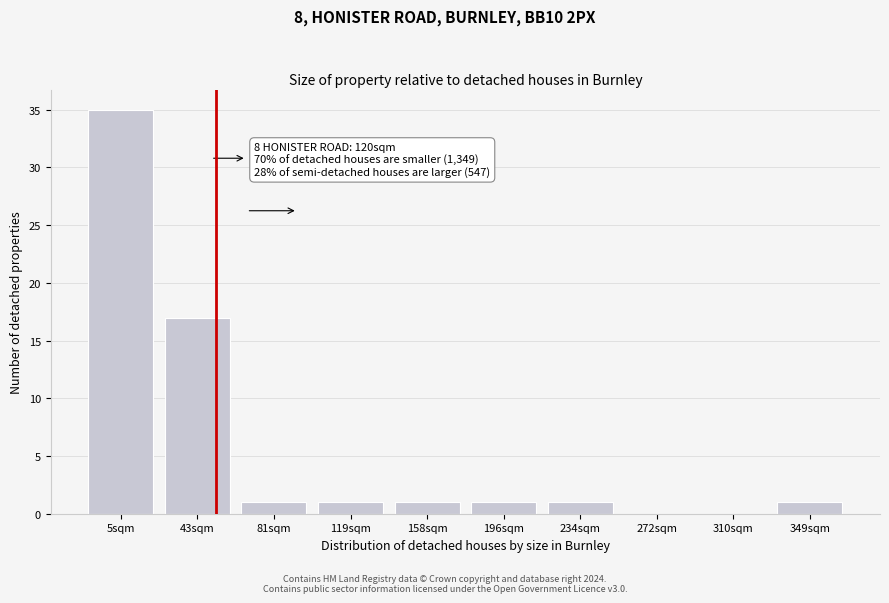

Reading left to right, list all the values displayed in this chart.

5sqm=35	43sqm=17	81sqm=1	119sqm=1	158sqm=1	196sqm=1	234sqm=1	272sqm=0	310sqm=0	349sqm=1